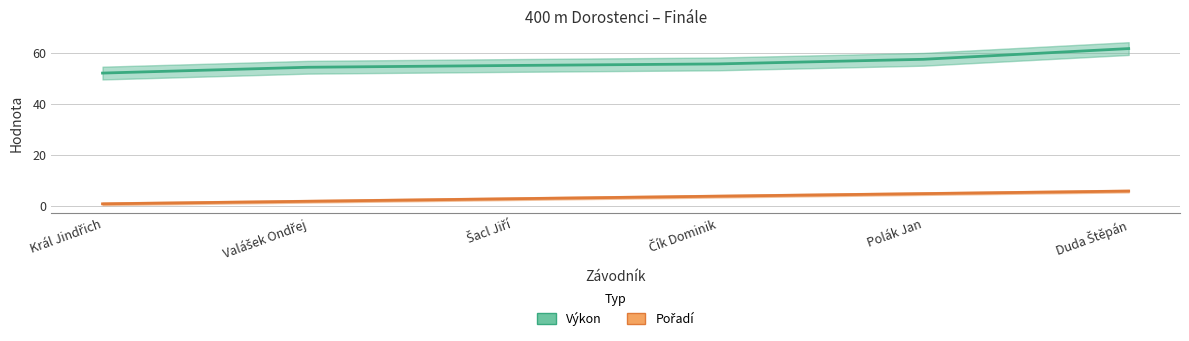

Read the Pořadí value at Čík Dominik.

4.0